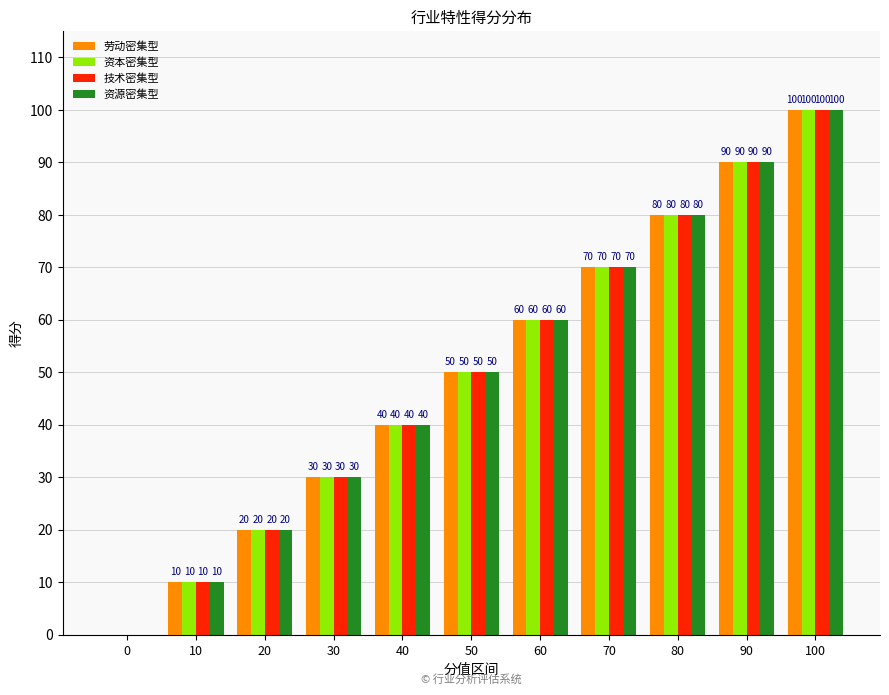

Reading right to left, what are all the values shown in this chart?

劳动密集型: 100=100	90=90	80=80	70=70	60=60	50=50	40=40	30=30	20=20	10=10	0=0
资本密集型: 100=100	90=90	80=80	70=70	60=60	50=50	40=40	30=30	20=20	10=10	0=0
技术密集型: 100=100	90=90	80=80	70=70	60=60	50=50	40=40	30=30	20=20	10=10	0=0
资源密集型: 100=100	90=90	80=80	70=70	60=60	50=50	40=40	30=30	20=20	10=10	0=0